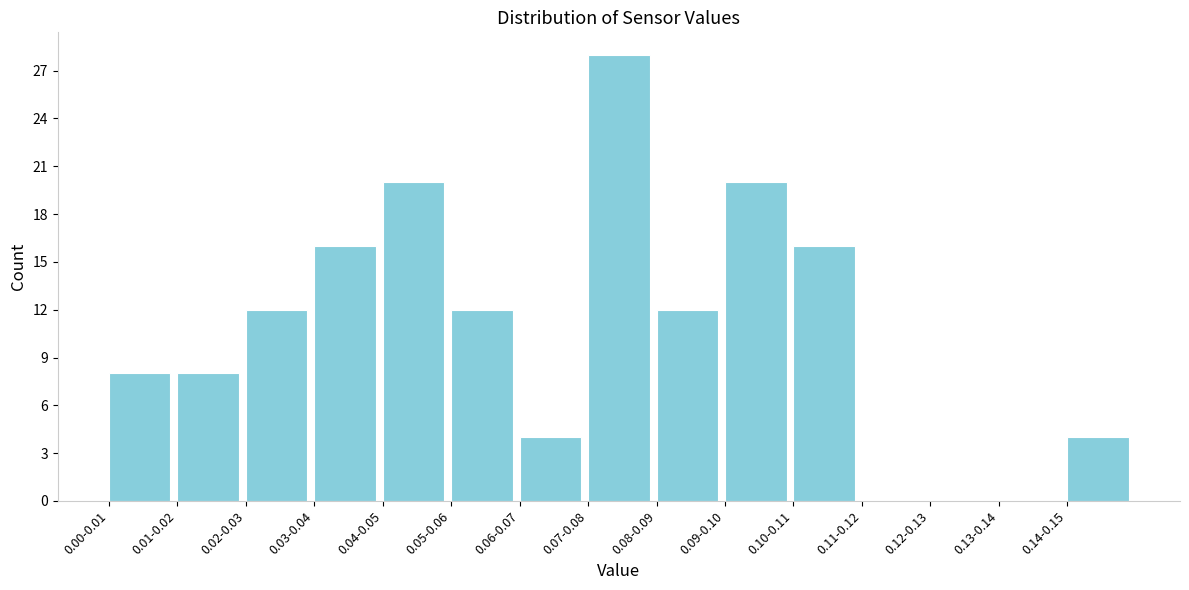

Reading left to right, what are all the values shown in this chart?

0.00-0.01=8	0.01-0.02=8	0.02-0.03=12	0.03-0.04=16	0.04-0.05=20	0.05-0.06=12	0.06-0.07=4	0.07-0.08=28	0.08-0.09=12	0.09-0.10=20	0.10-0.11=16	0.11-0.12=0	0.12-0.13=0	0.13-0.14=0	0.14-0.15=4